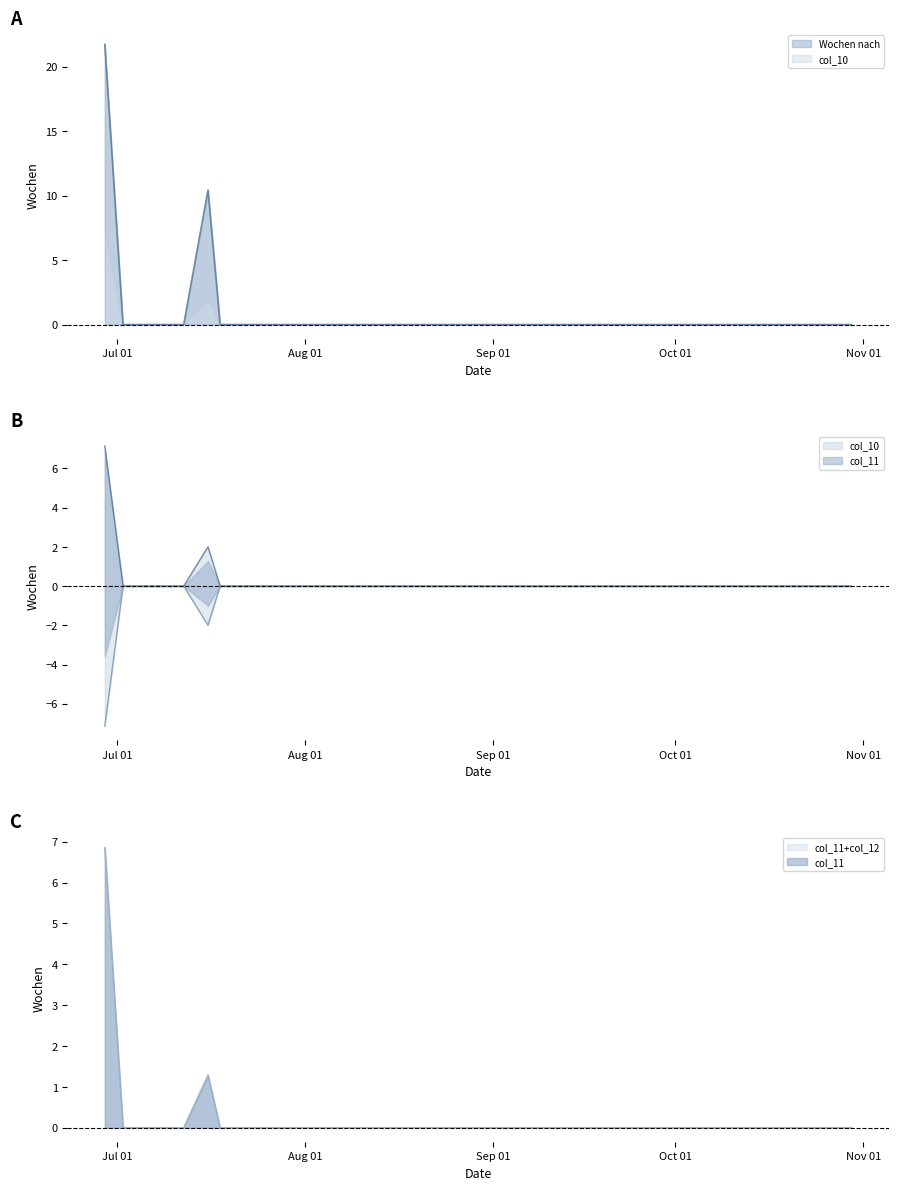

Where is col_12 nearest to the value 0?

2014-10-30